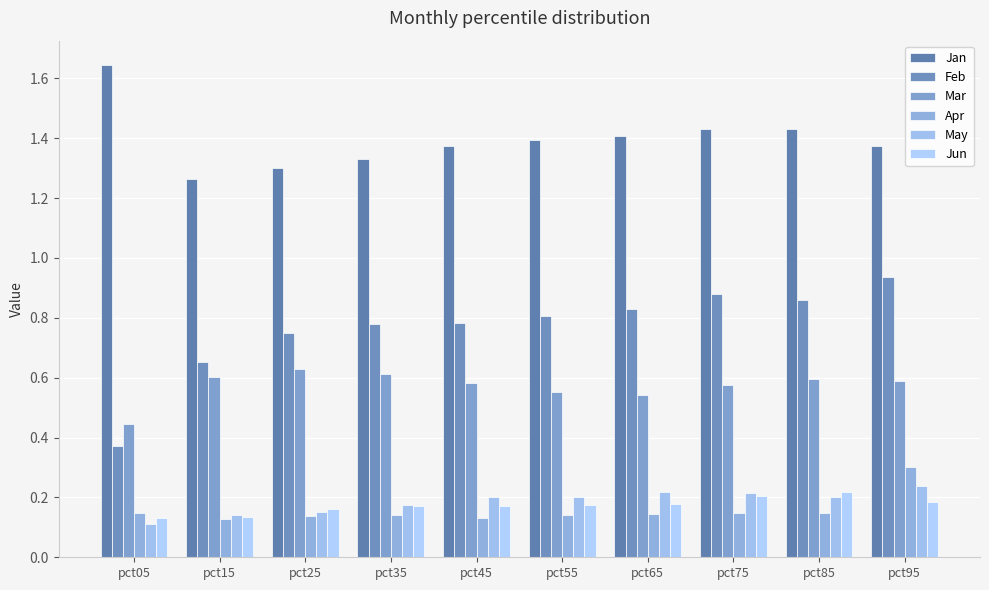

How many groups of bars are there?

10